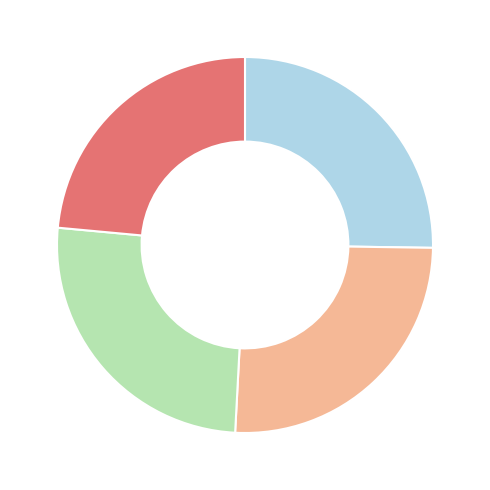

Is there a majority slice in this chart?

No